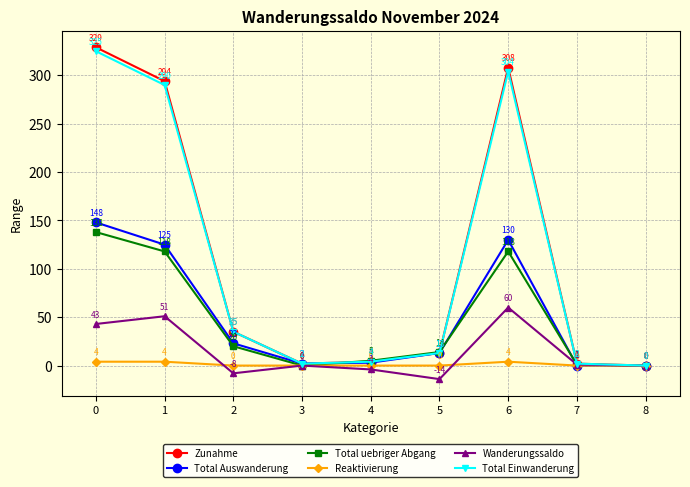

What is the total value across all series at 2?

105